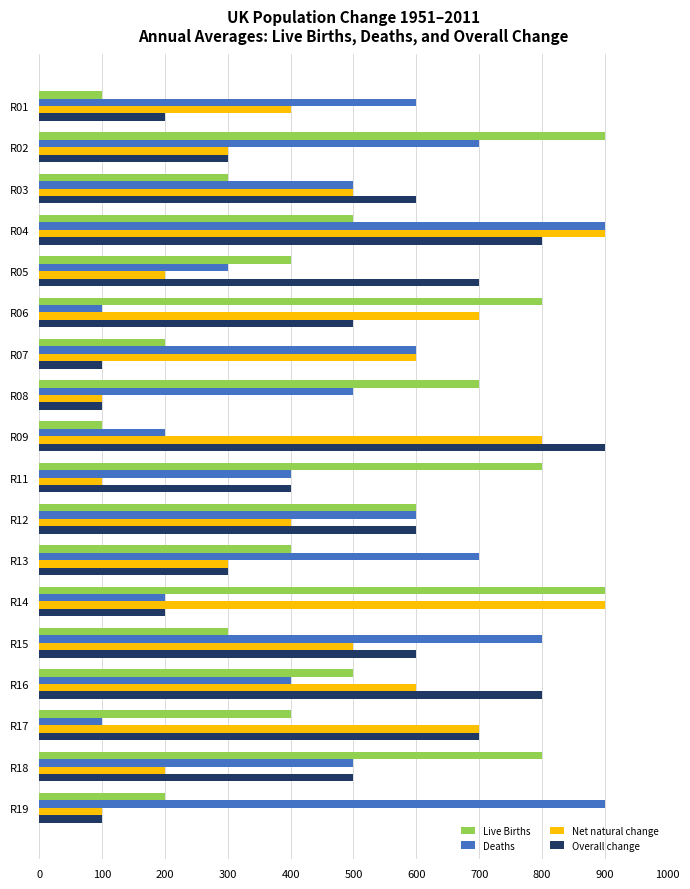

What is the difference between the highest and lowest values at R07?

500